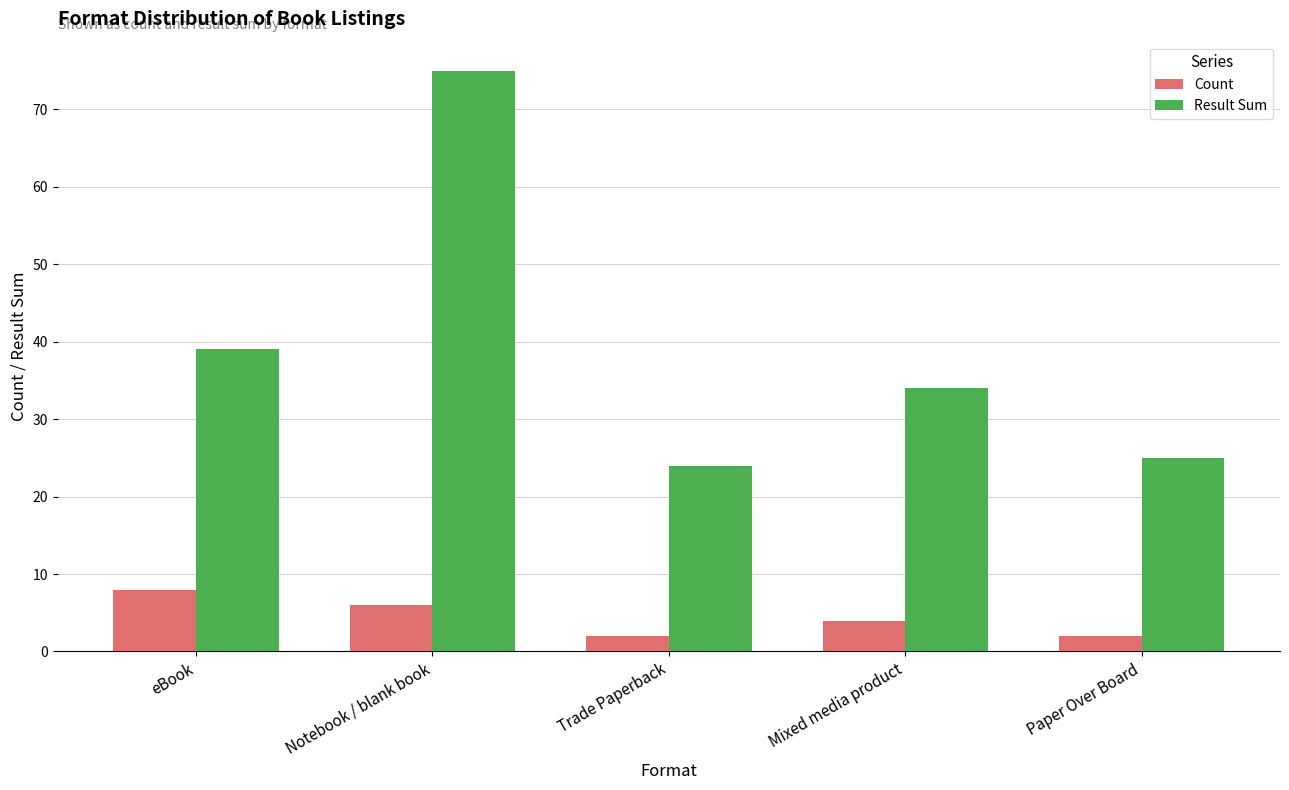

Rank the series by their maximum value, from highest to lowest.

Result Sum, Count